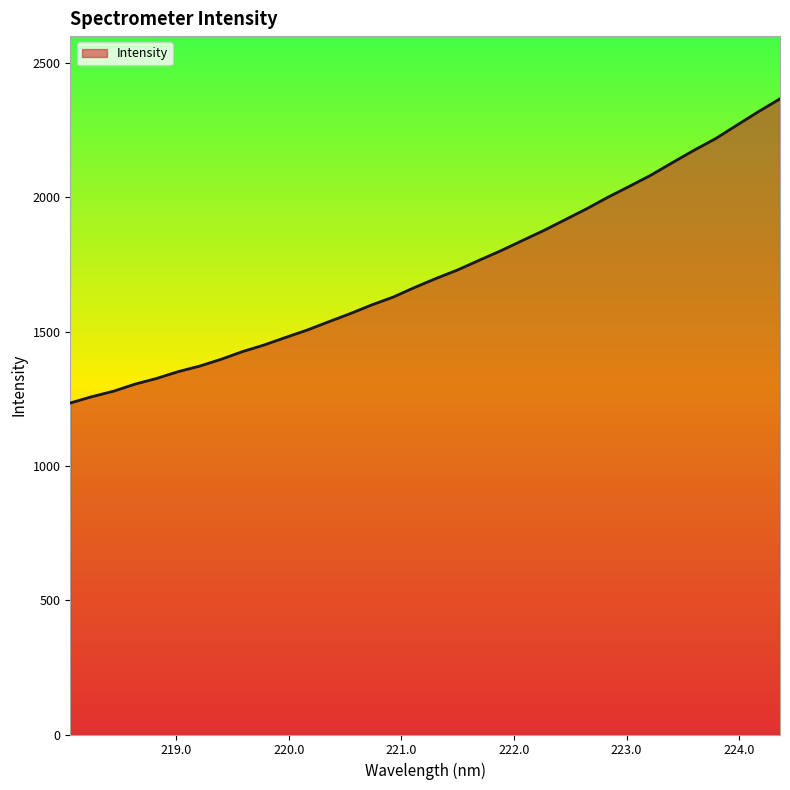

Reading left to right, extract all data points from this chart.

1234.2	1257.6	1277.8	1304.2	1325.4	1350.6	1371.3	1396.7	1425.5	1450.0	1478.1	1505.5	1536.4	1566.7	1599.1	1628.4	1664.3	1697.9	1729.5	1765.4	1800.7	1838.5	1876.1	1916.5	1957.1	2000.6	2041.2	2082.7	2129.4	2175.1	2218.3	2268.8	2318.9	2366.6